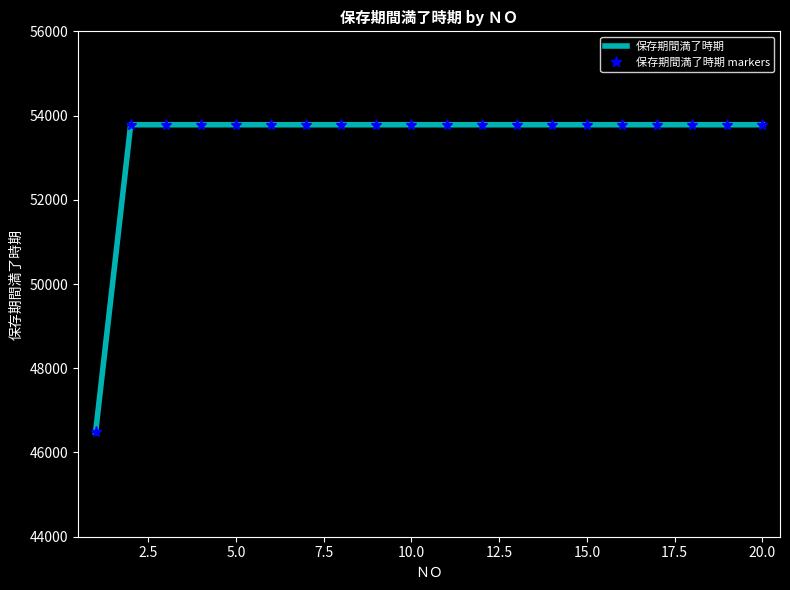

What is the difference between the maximum and minimum values in the 保存期間満了時期 series?

7305